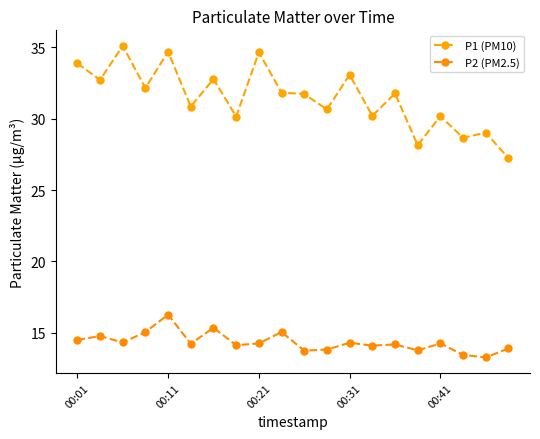

Which series has the widest spread of values?

P1 (PM10)